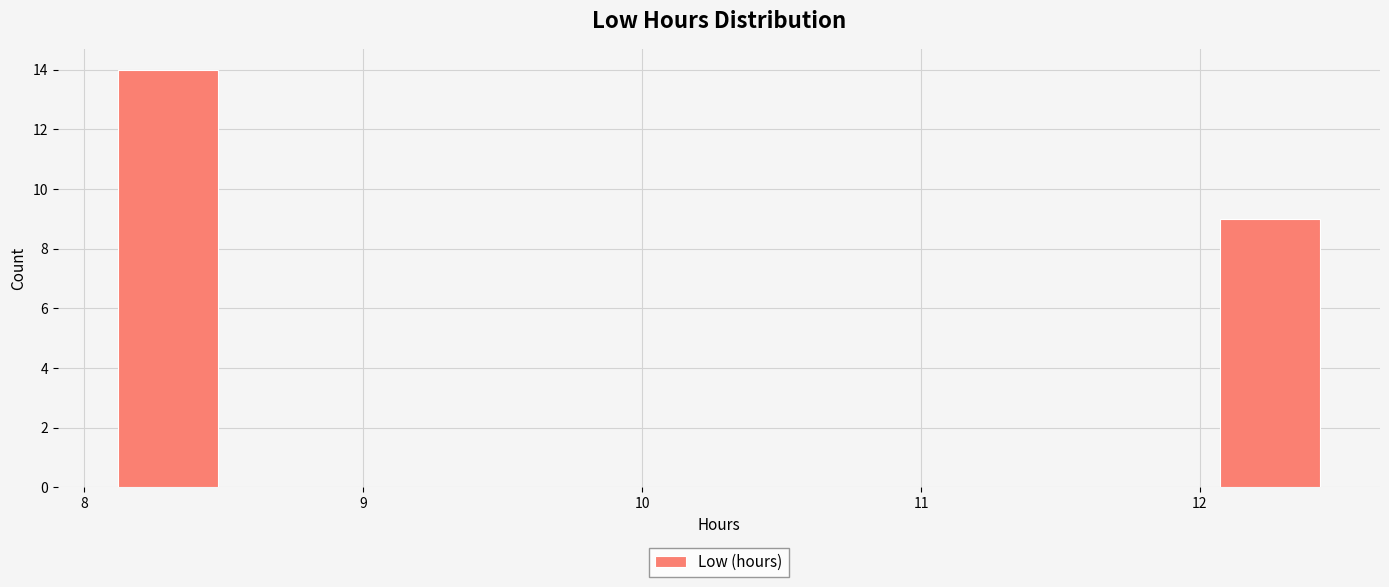

Around what value on the x-axis is the tallest bar? Give the approximate position of its centre, as read against the axis.

8.3